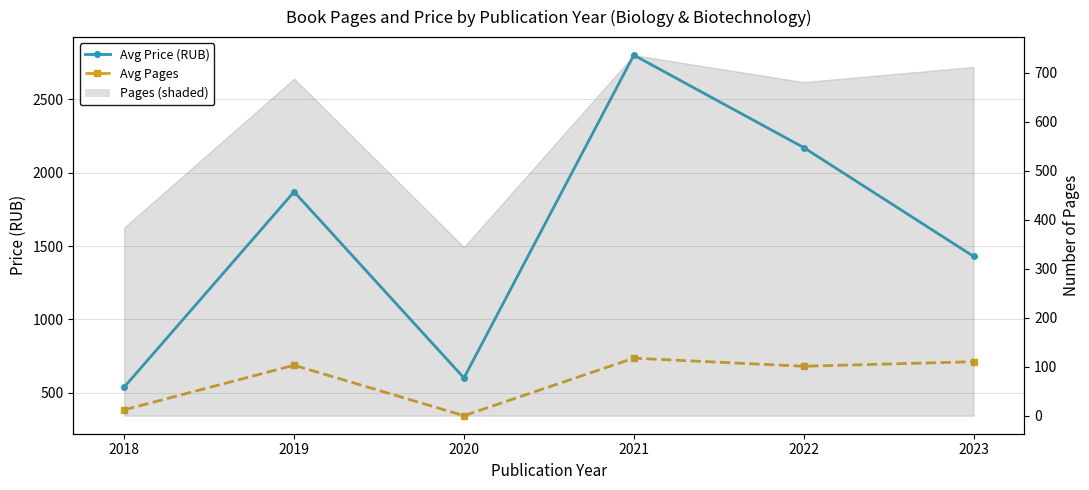

What is the minimum value for Avg Price (RUB)?

539.0